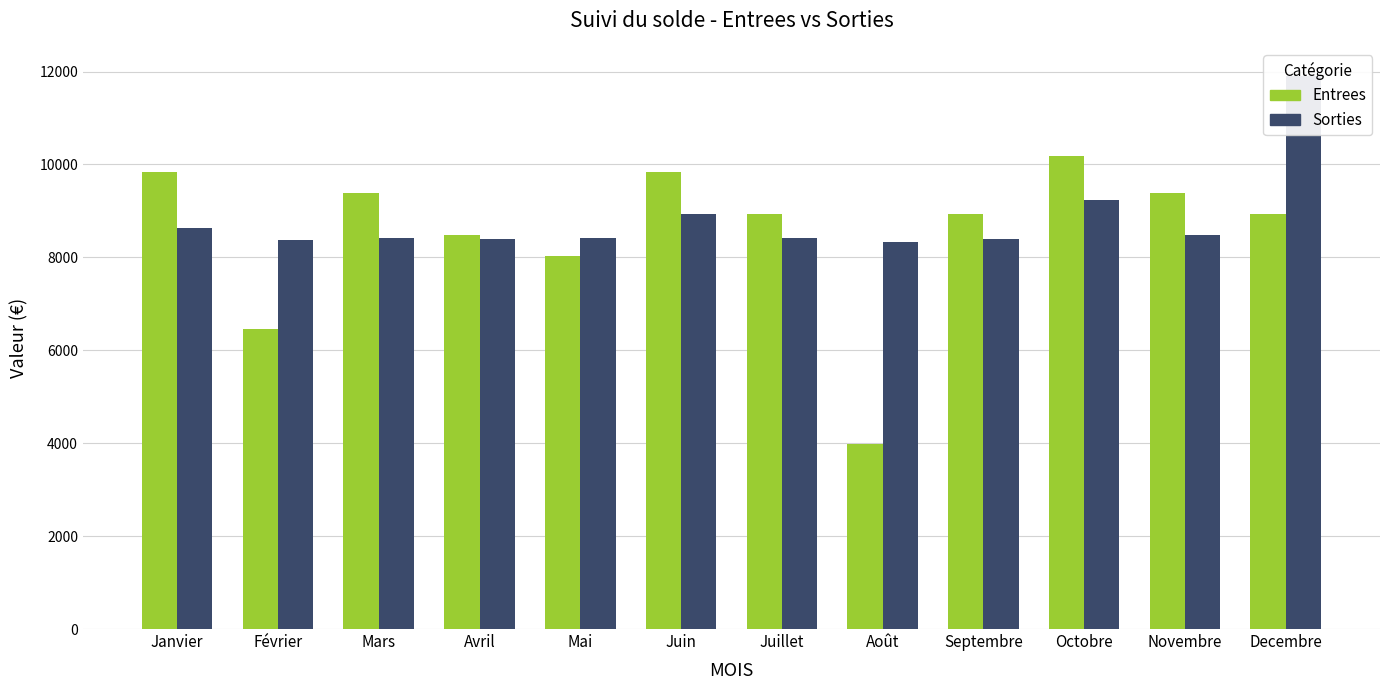

What position from the left is Novembre?

11